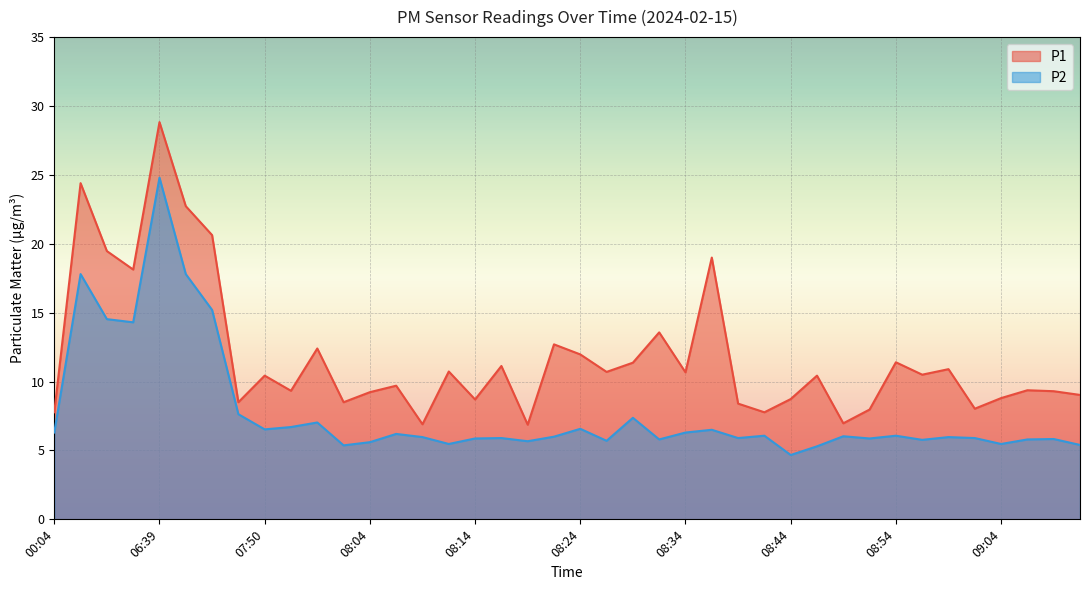

True or false: P2 and P1 intersect in this chart.

False